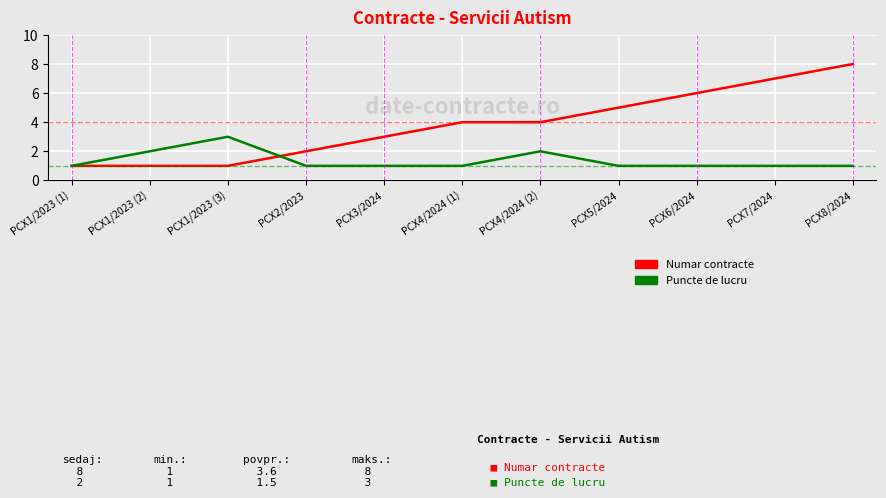

Is this an area chart (filled region under the line)?

No